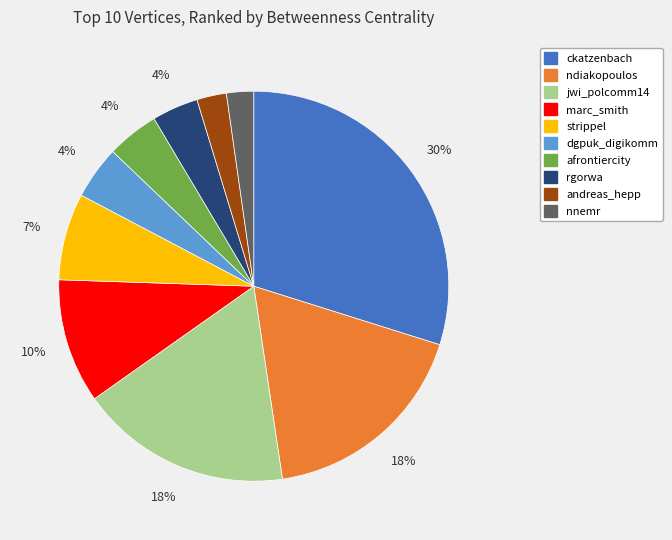

What percentage is the andreas_hepp slice, to the nearest percent?

2%